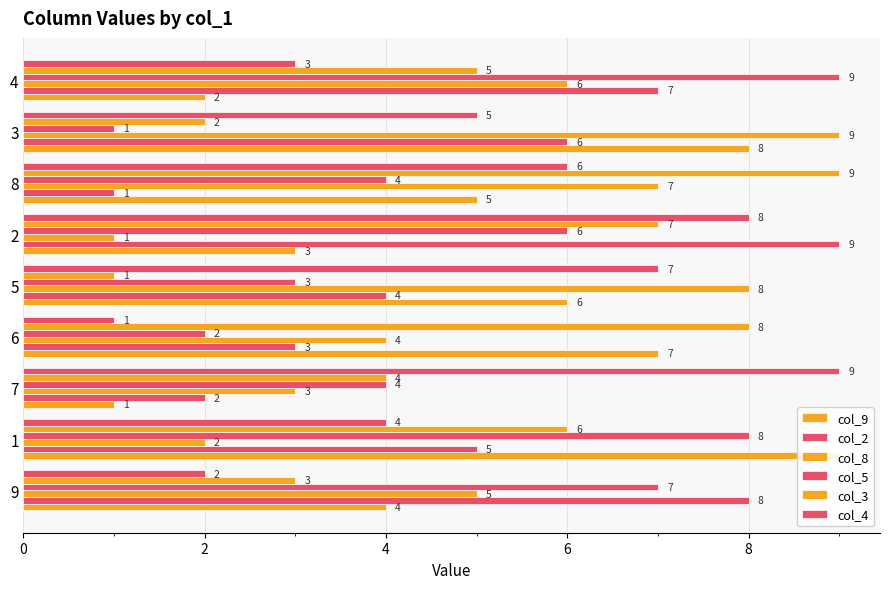

Which series has the largest total across all categories?

col_9